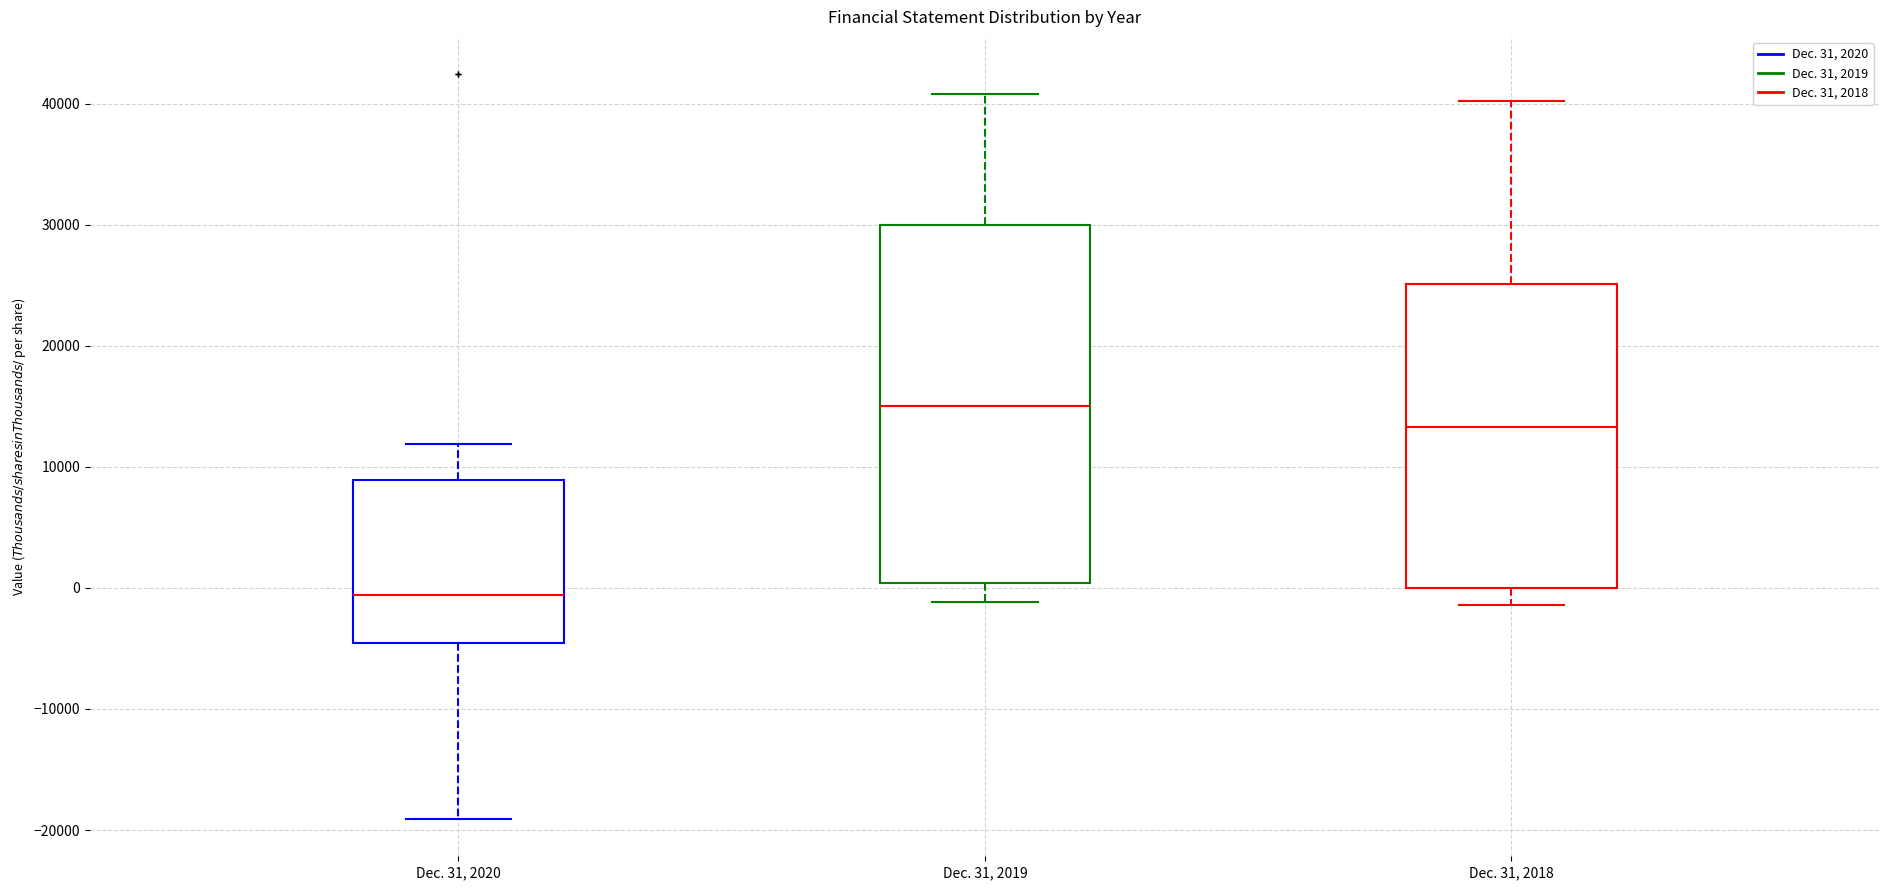

Reading left to right, transcribe this box plot: for each box, give where its median line is, the range the box spans, and where its two whiskers end, as read against the y-axis. The values are not printed on the chart, so give them approximately, as read against the axis.

Dec. 31, 2020: median -1000, box -5000 to 9000, whiskers -19000 to 12000
Dec. 31, 2019: median 15000, box 0 to 30000, whiskers -1000 to 41000
Dec. 31, 2018: median 13000, box 0 to 25000, whiskers -1000 to 40000